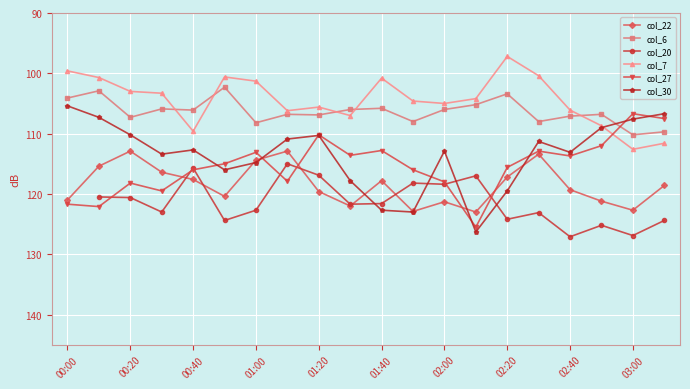

The value of col_22 at 00:20 is 112.9. True or false?

True